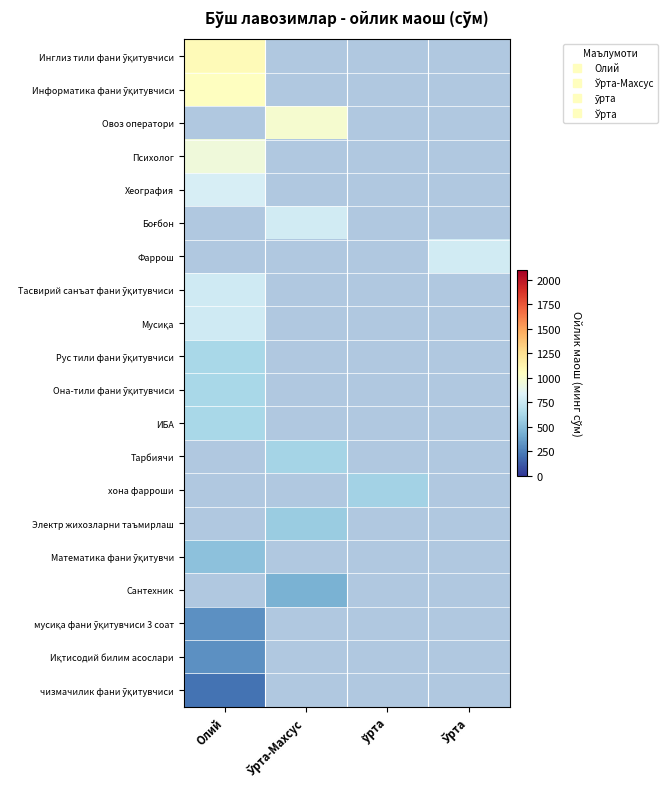

What is the minimum value shown in the chart?

209.0